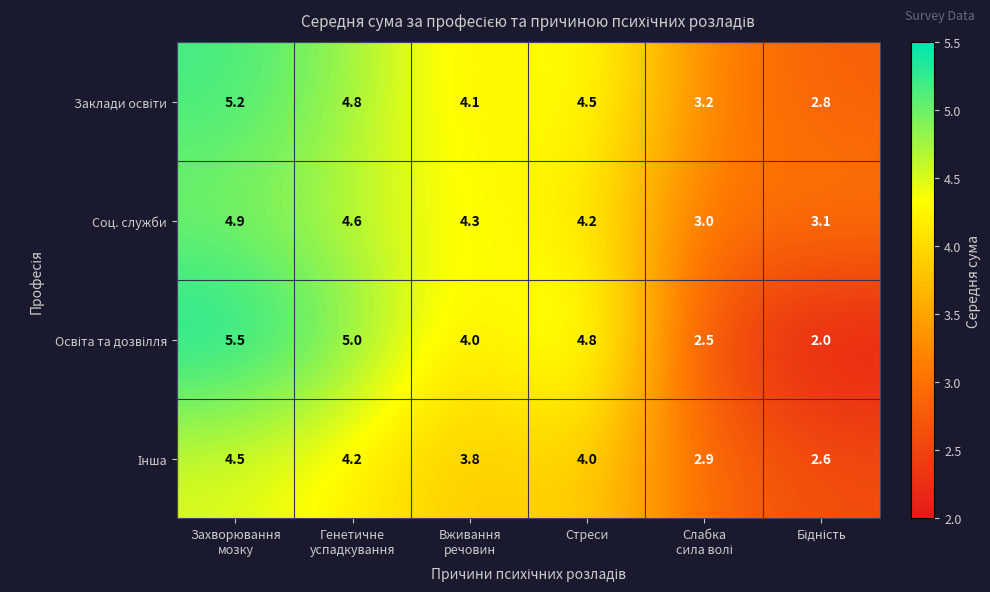

What is the minimum value shown in the chart?

2.0